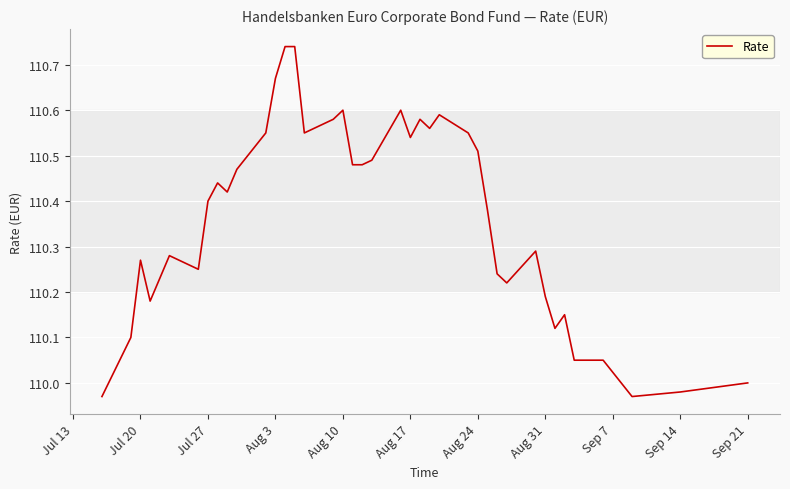

What is the difference between the maximum and minimum values?

0.8